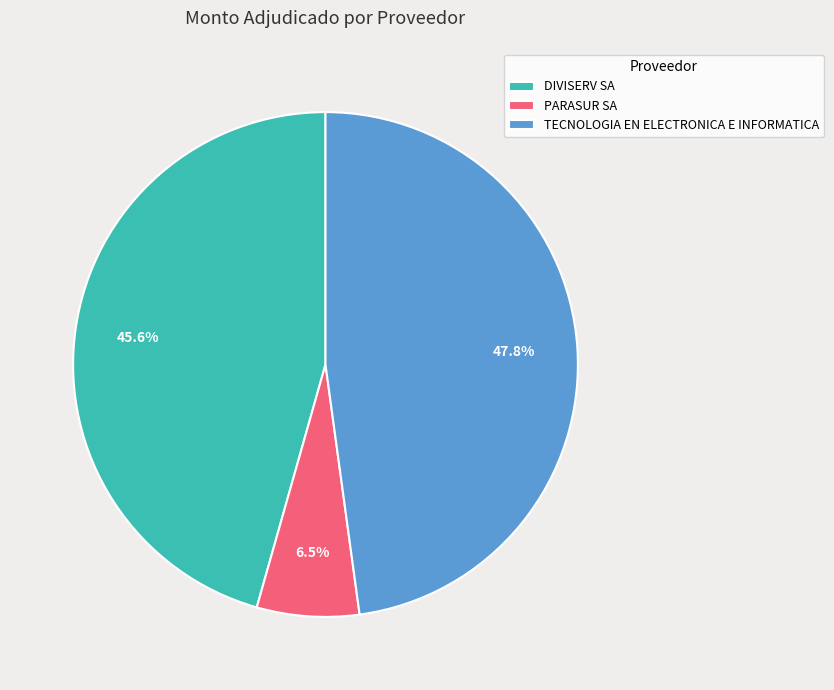

To the nearest percent, what is the difference between the TECNOLOGIA EN ELECTRONICA E INFORMATICA and DIVISERV SA slice percentages?

2%